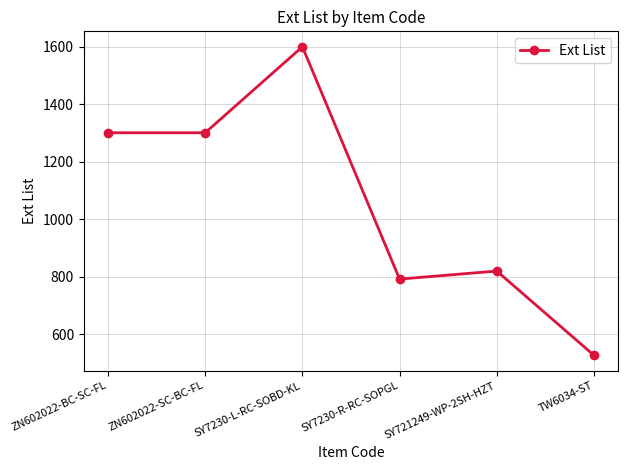

How many data points does each series have?

6